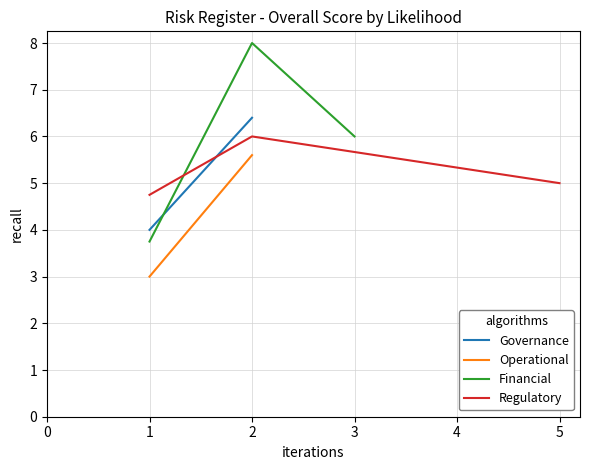

Rank the categories by Financial value from lowest to highest.

1, 3, 2